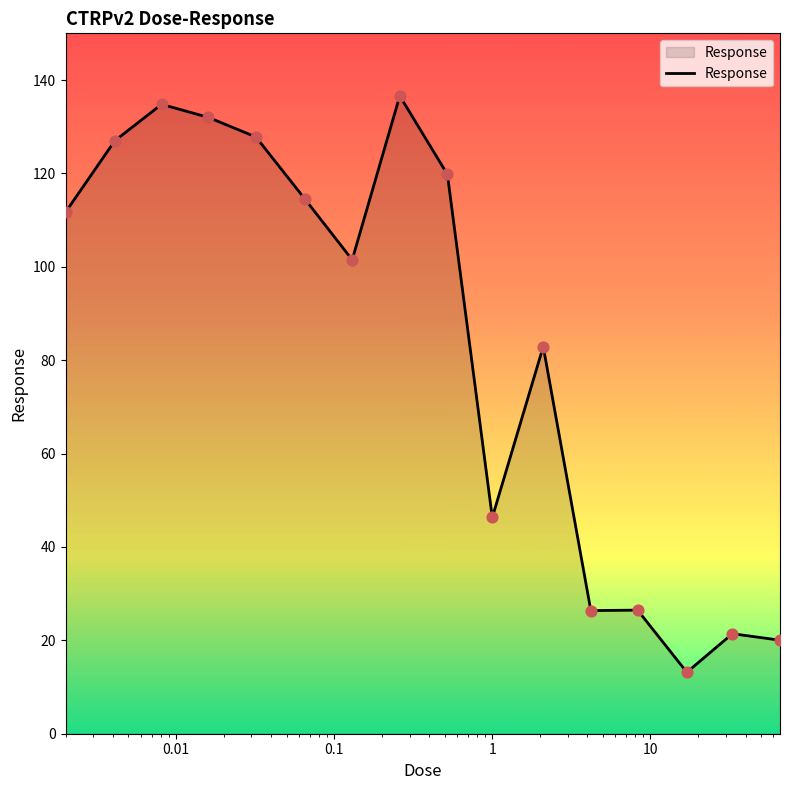

What is the minimum value shown in the chart?

13.2